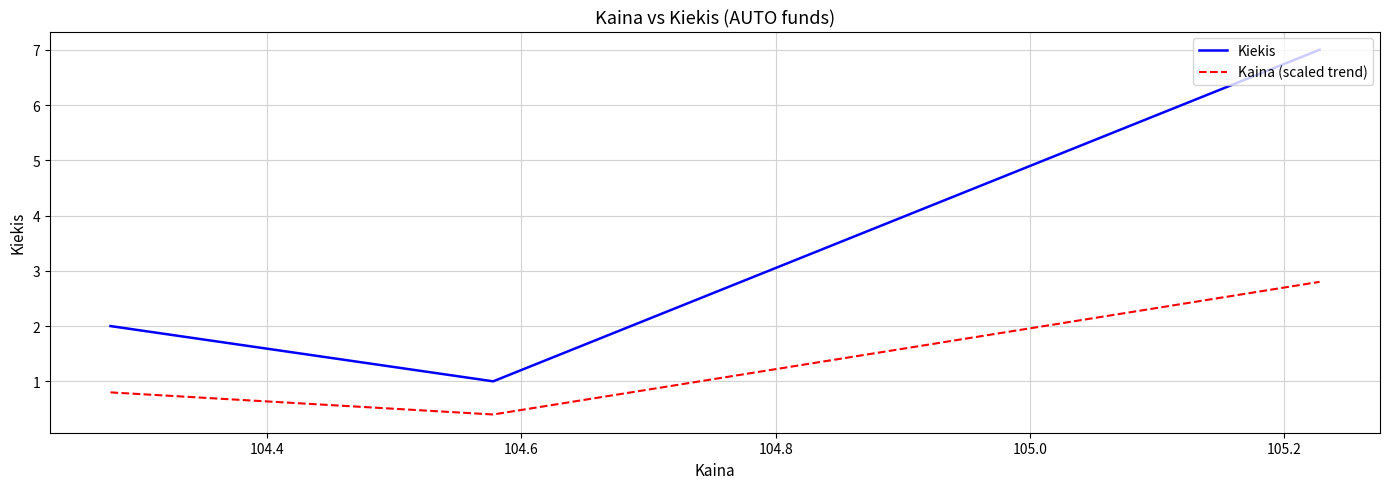

Which series has the largest range (max minus min)?

Kiekis